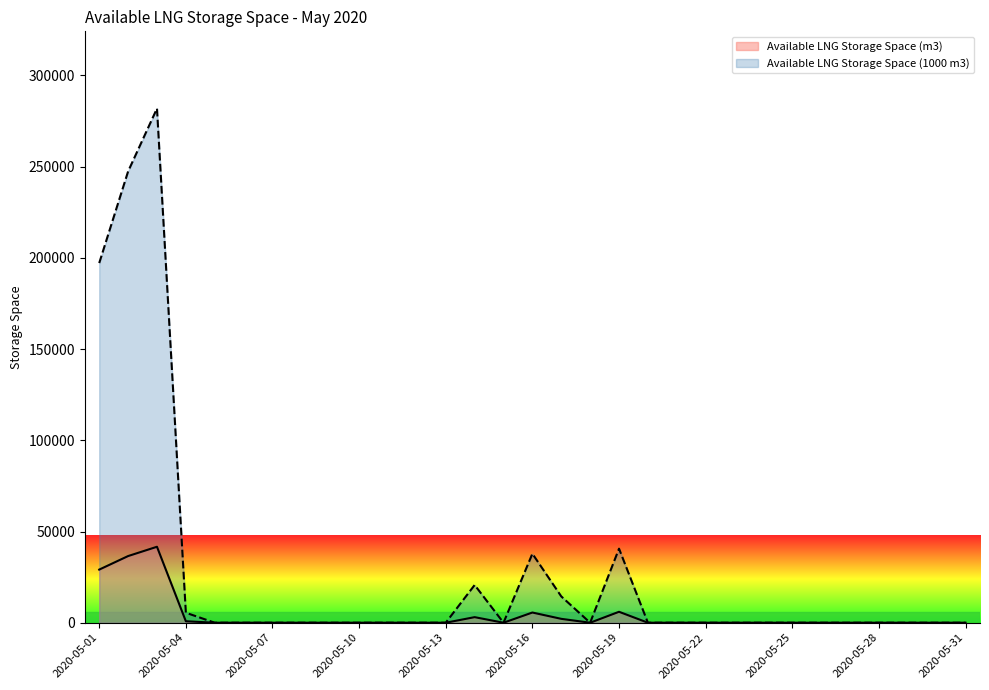

What is the difference between the Available LNG Storage Space (m3) values at 2020-05-14 and 2020-05-18?

3053